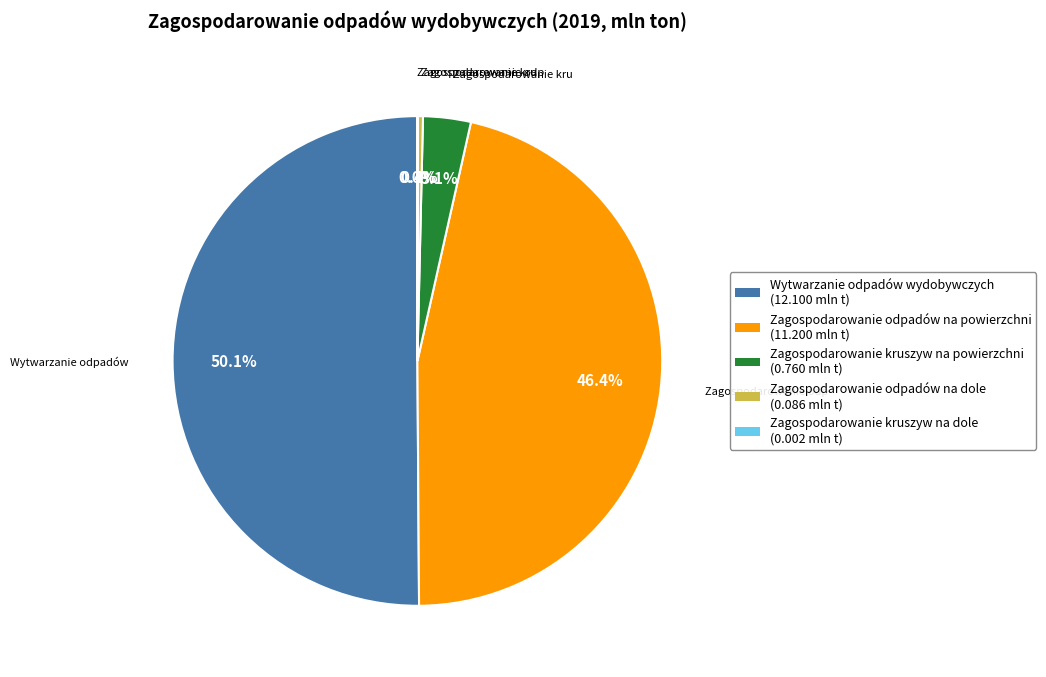

Which slice is the largest?

Wytwarzanie odpadów wydobywczych